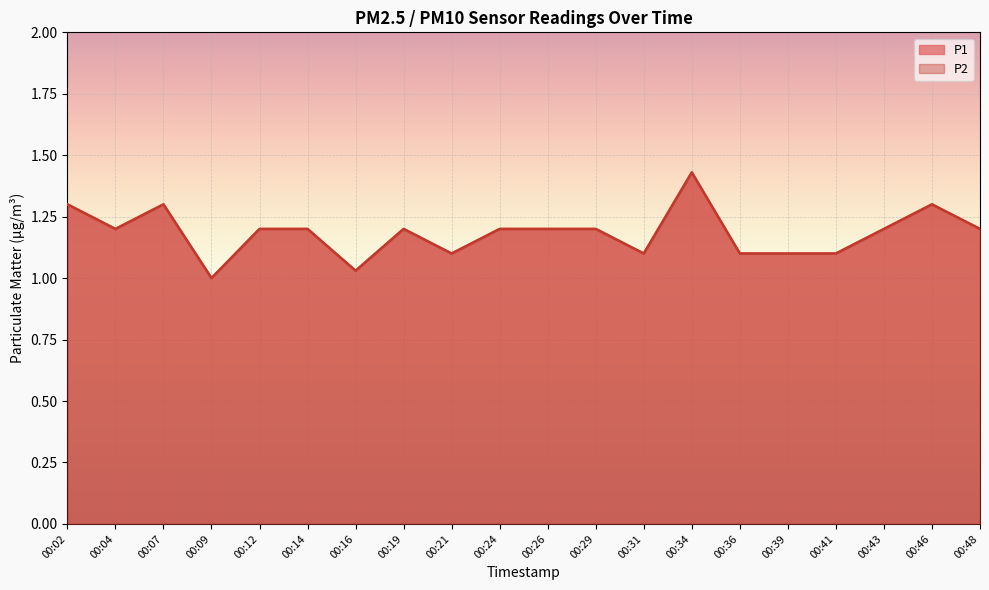

Which series has the largest range (max minus min)?

P1